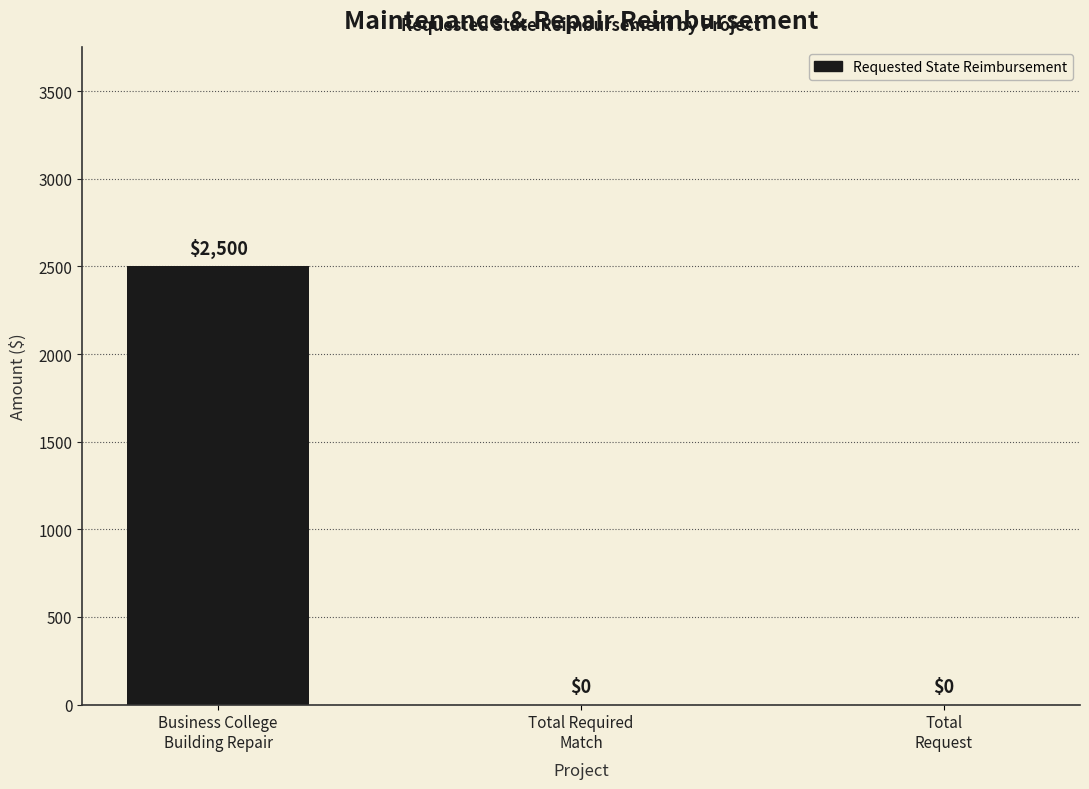

Count the number of data series in this chart.

1